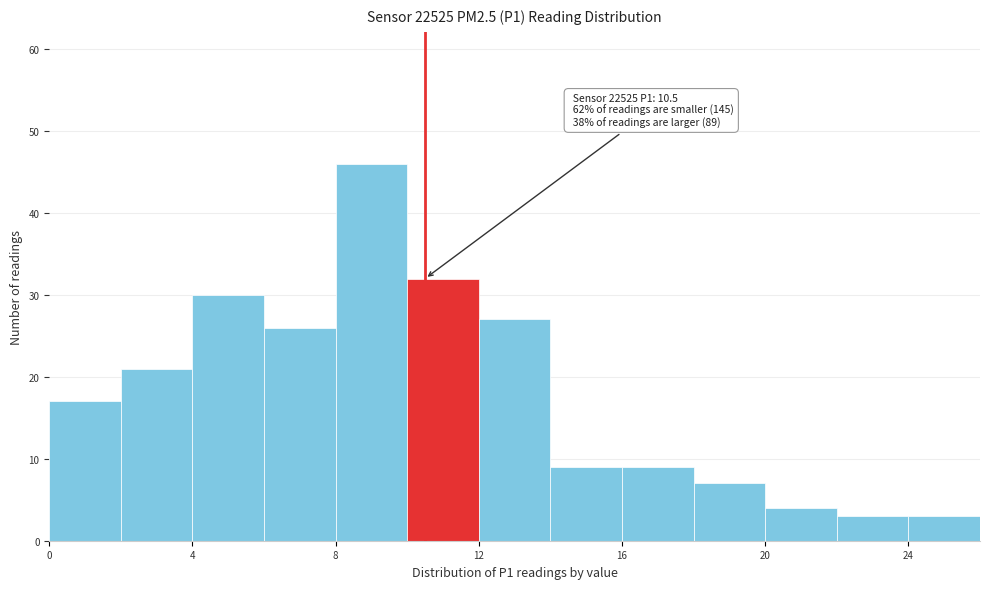

Over which range of the x-axis is the bar tallest?

8 to 10